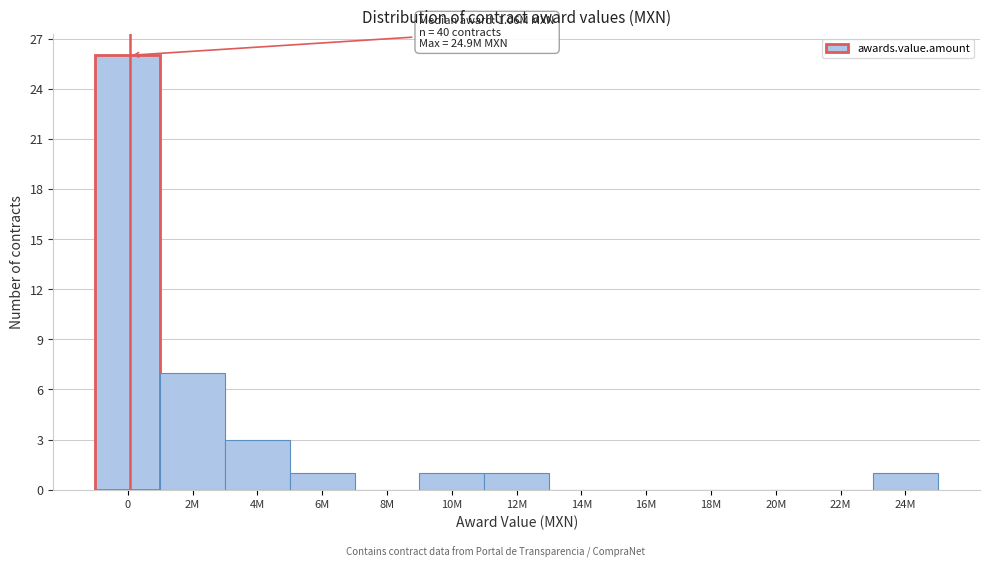

Reading right to left, transcribe all the data shown in this chart.

24M=1	22M=0	20M=0	18M=0	16M=0	14M=0	12M=1	10M=1	8M=0	6M=1	4M=3	2M=7	0=26